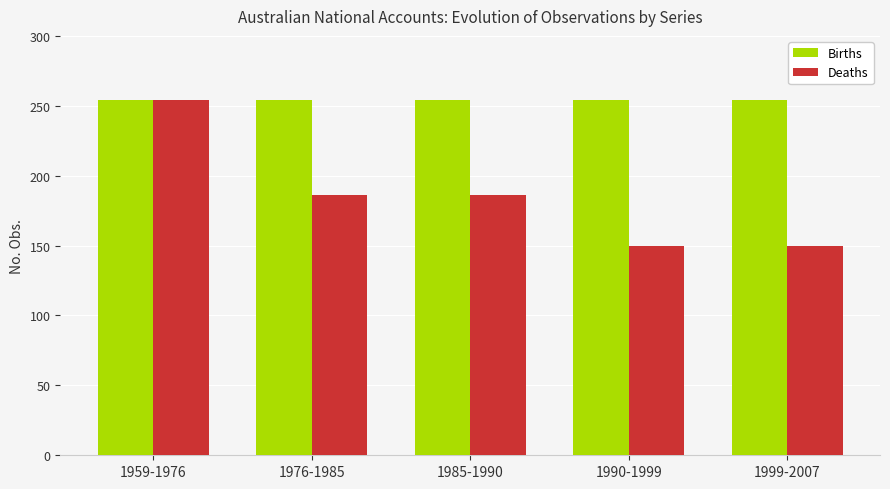

What is the label of the 1st bar from the left?

1959-1976